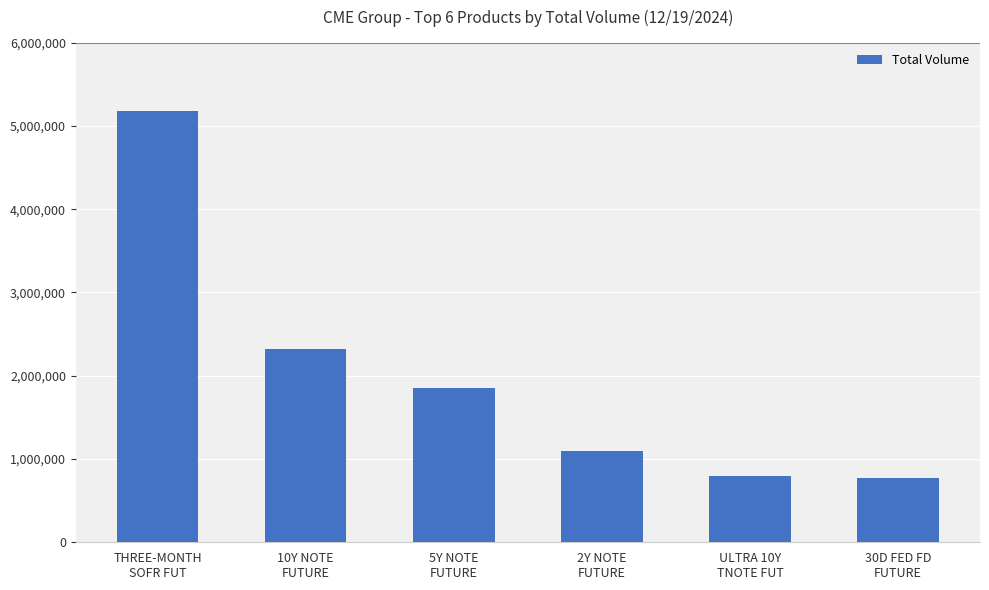

Is it true that the value at 5Y NOTE
FUTURE is 3127783?

False